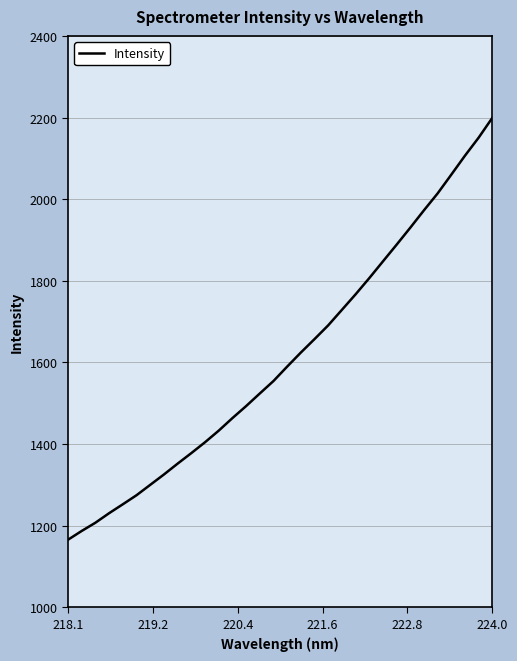

What is the smallest value displayed?

1165.7